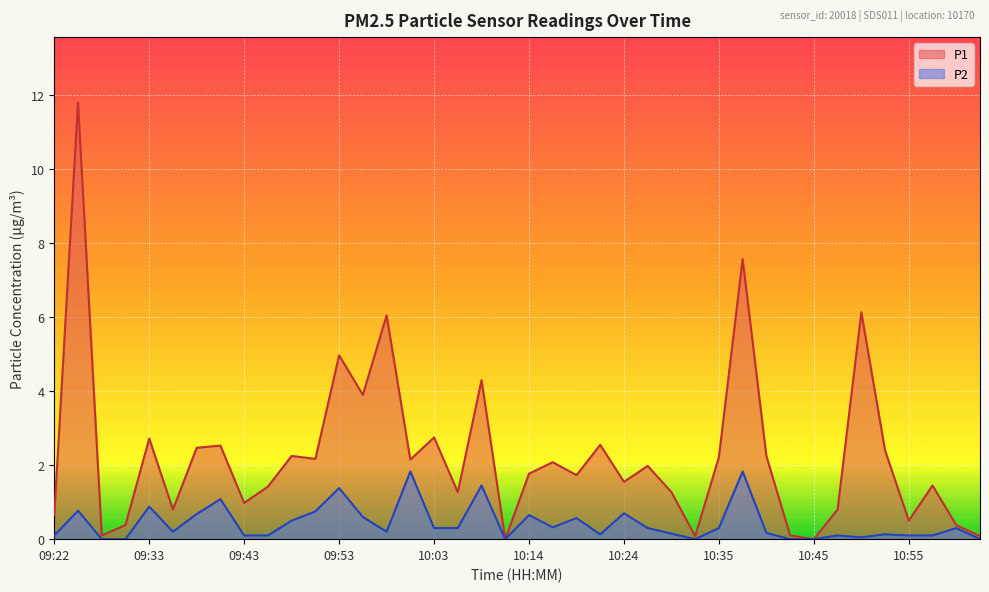

The P1 series shows 1.5 at 09:43. True or false?

False